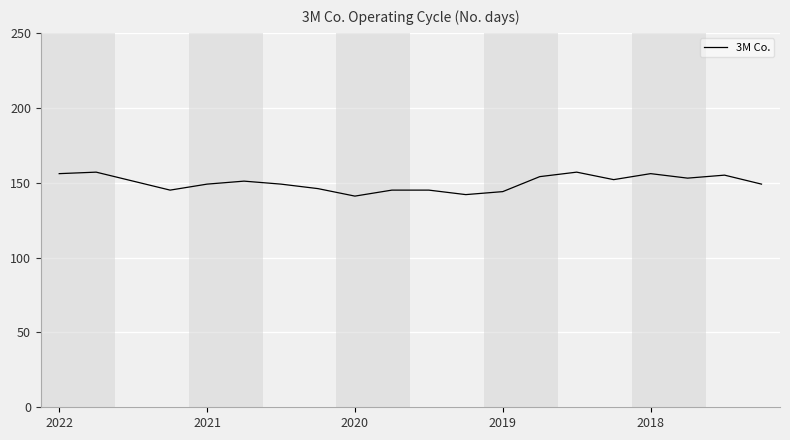

What is the difference between the maximum and minimum values?

16